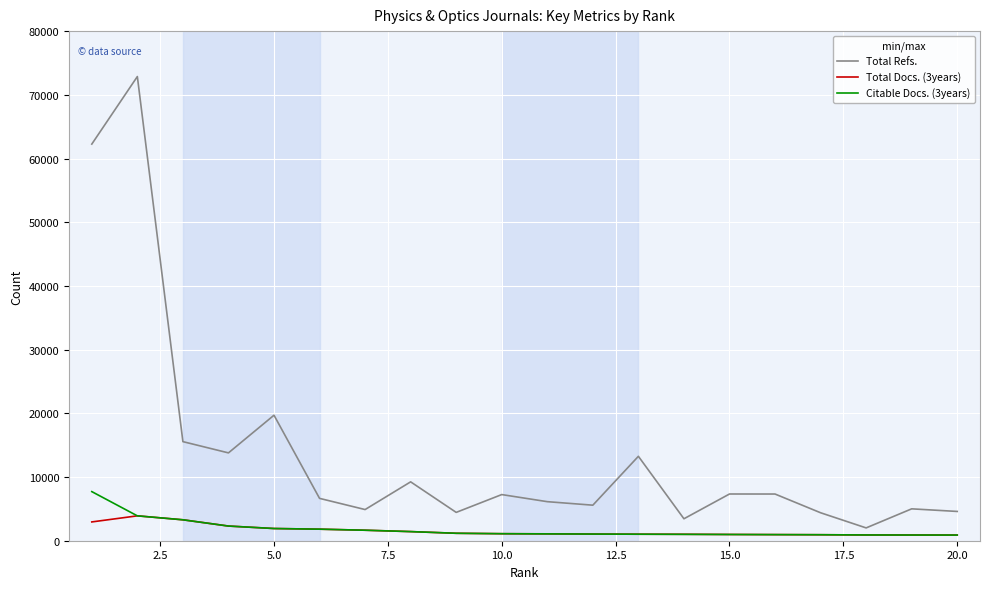

Which series has the largest range (max minus min)?

Total Refs.